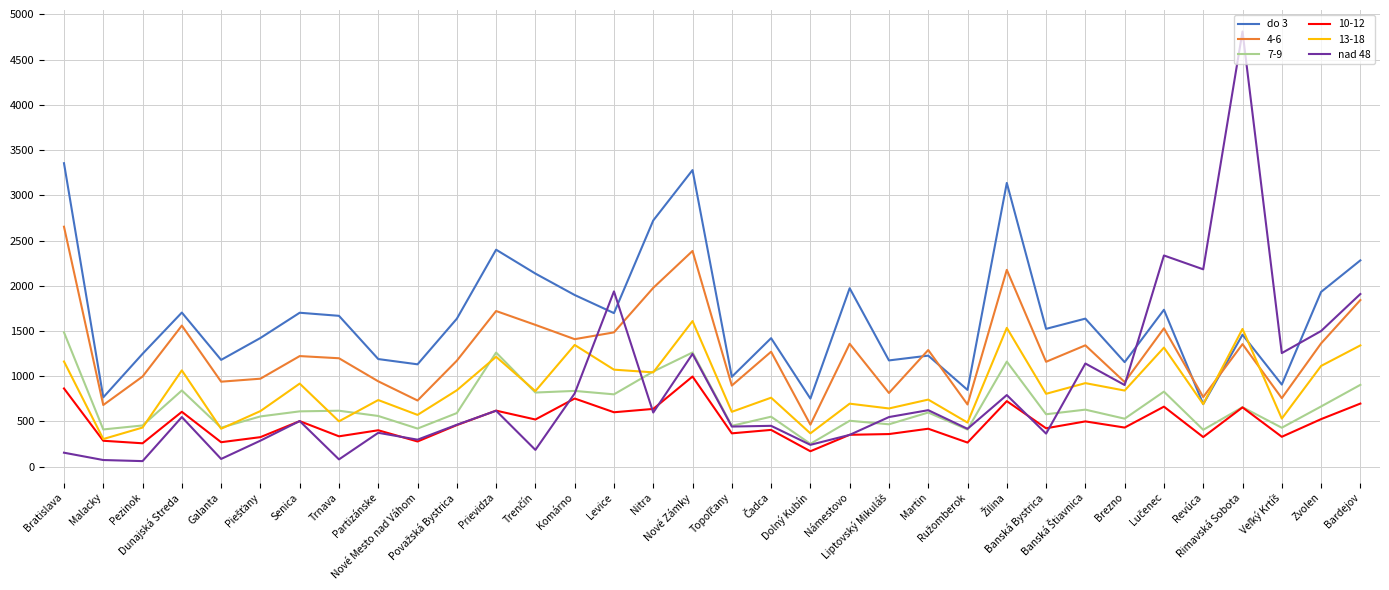

What is the average value of the nad 48 series?

842